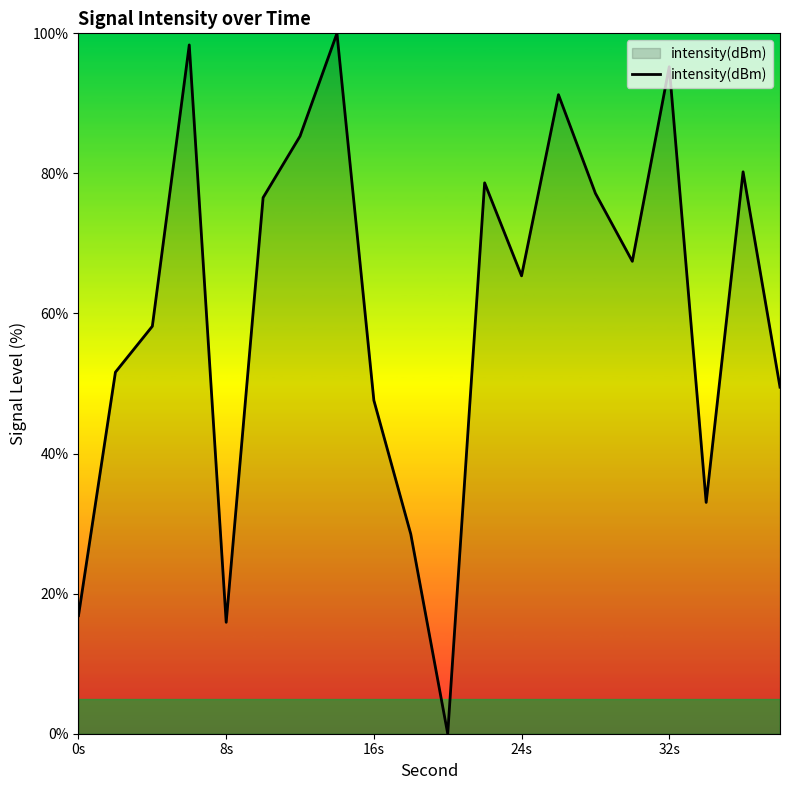

What is the difference between the maximum and minimum values?

100.0